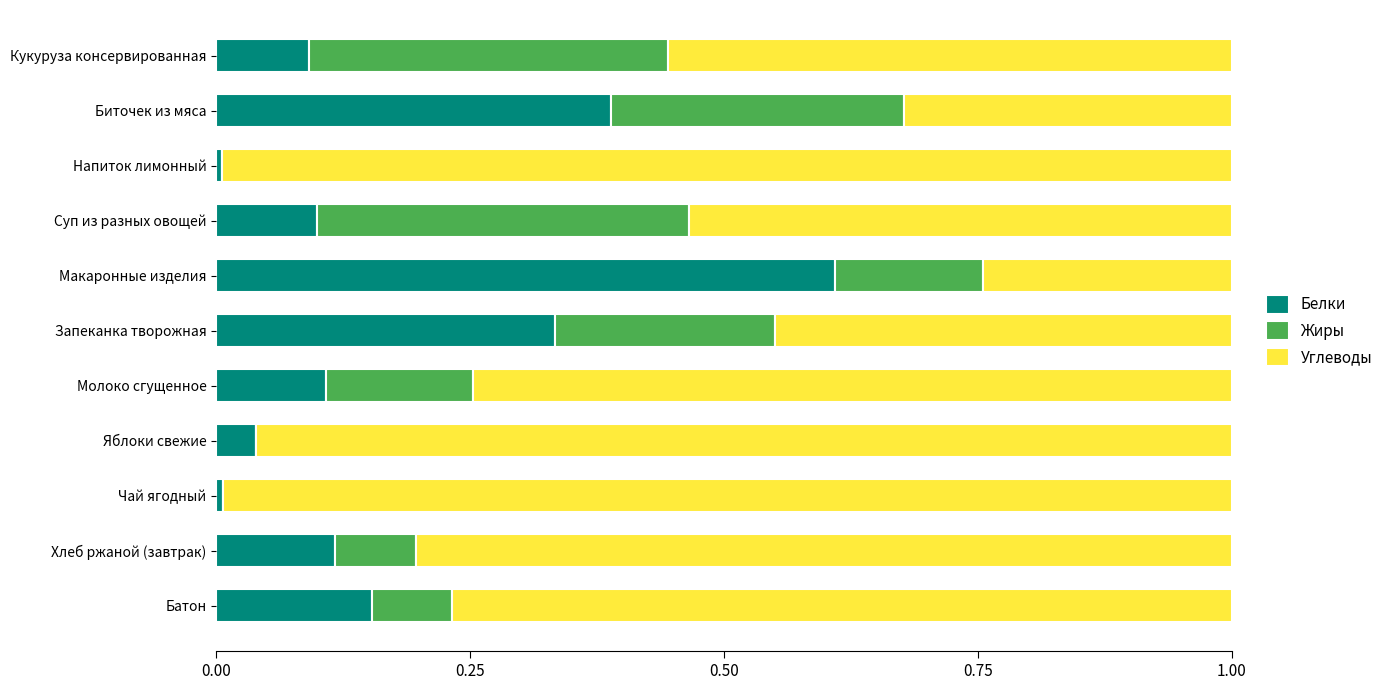

Count the number of data series in this chart.

3